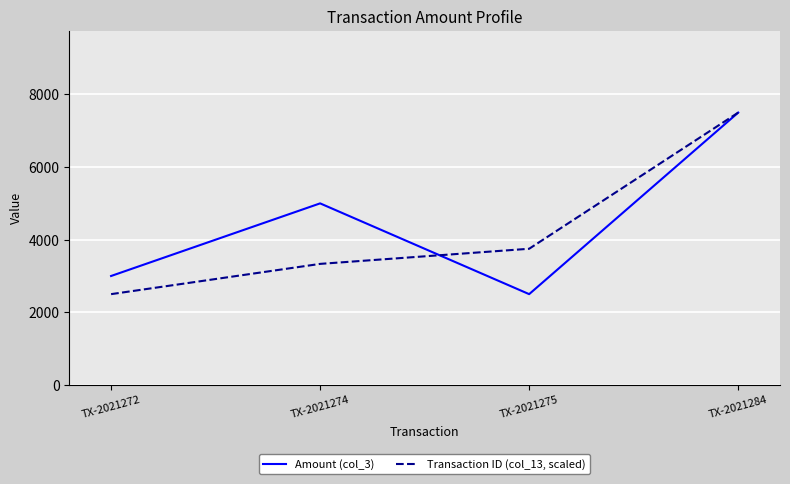

Which series has the largest total across all categories?

Amount (col_3)